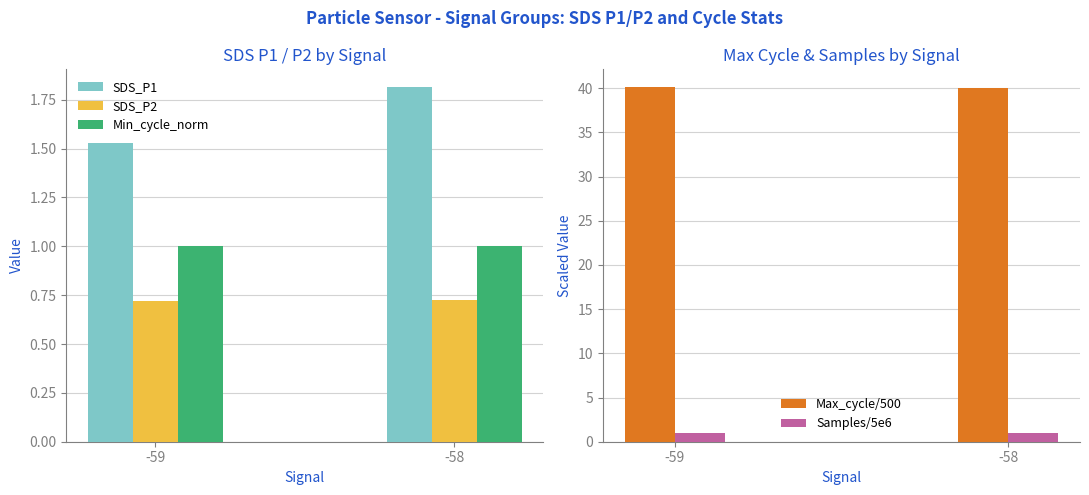

Does the chart contain any negative values?

No